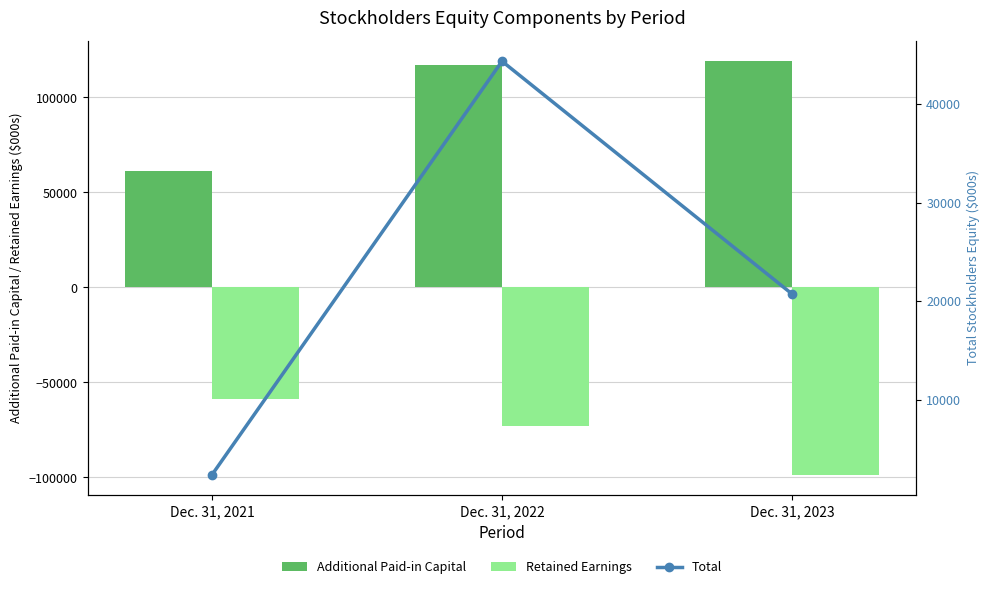

How many groups of bars are there?

3